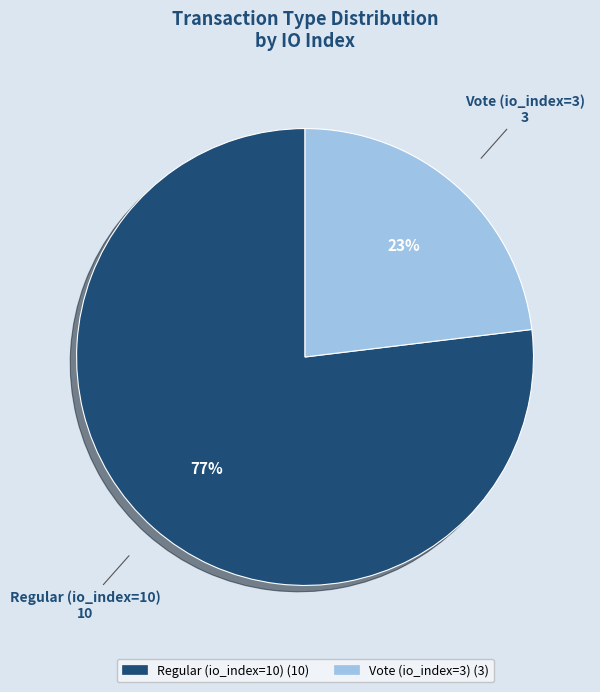

Combined, do Regular (io_index=10) and Vote (io_index=3) account for over 50%?

Yes